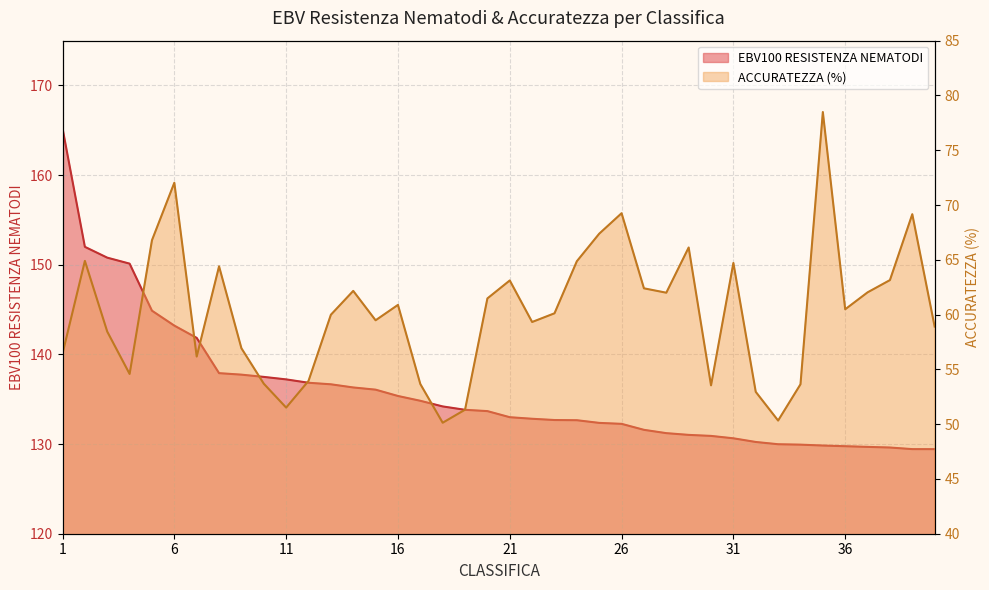

Where is the first local maximum for ACCURATEZZA (%)?

2